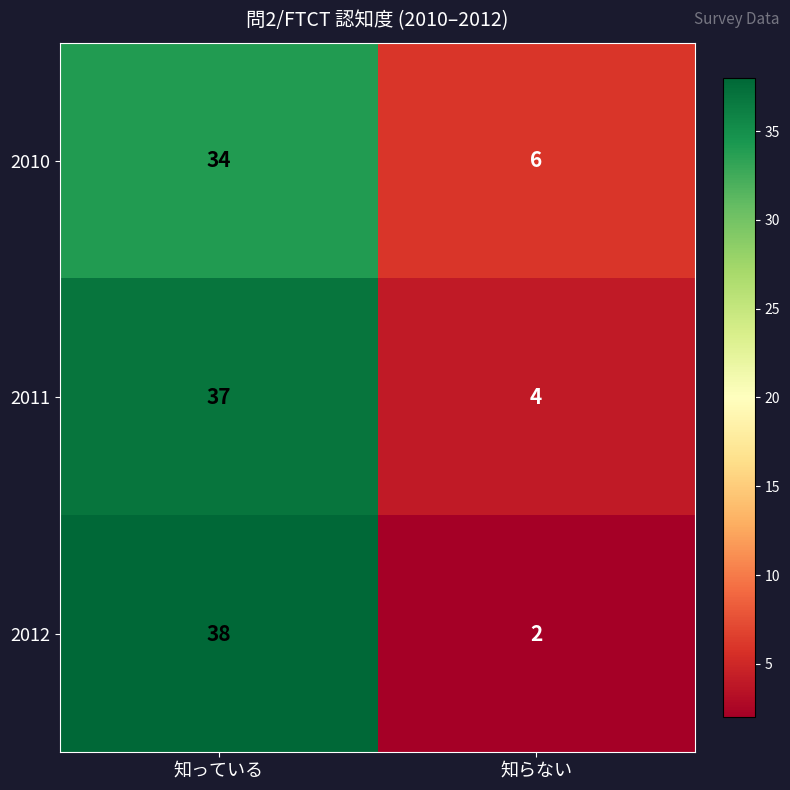

Between 知っている and 知らない, which series saw the biggest shift?

2012